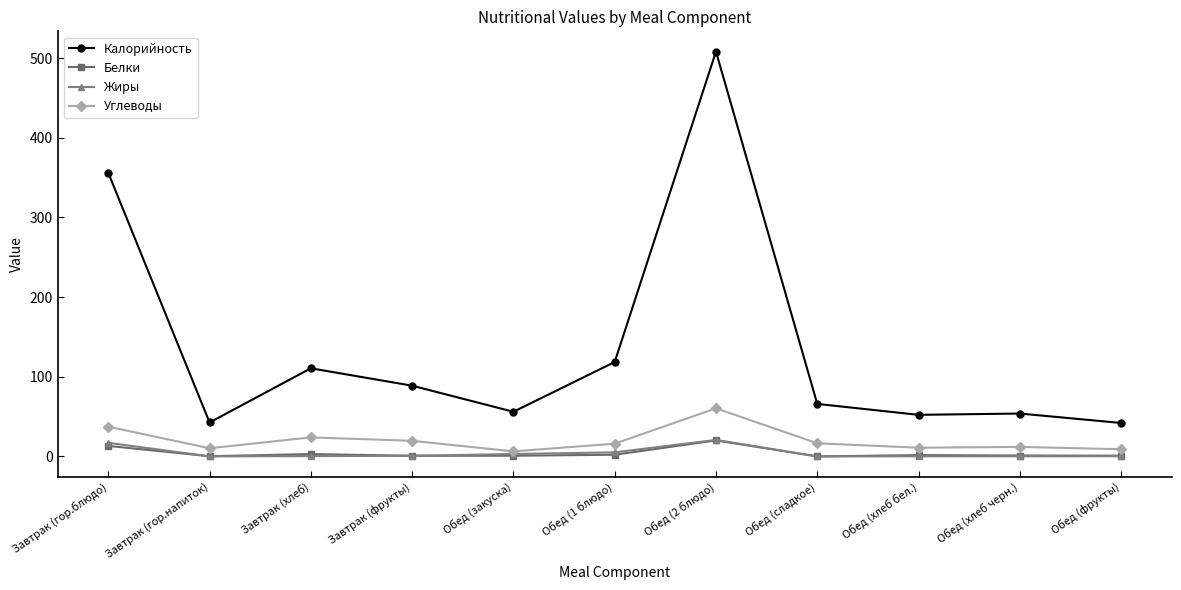

Does the chart have visible grid lines?

No